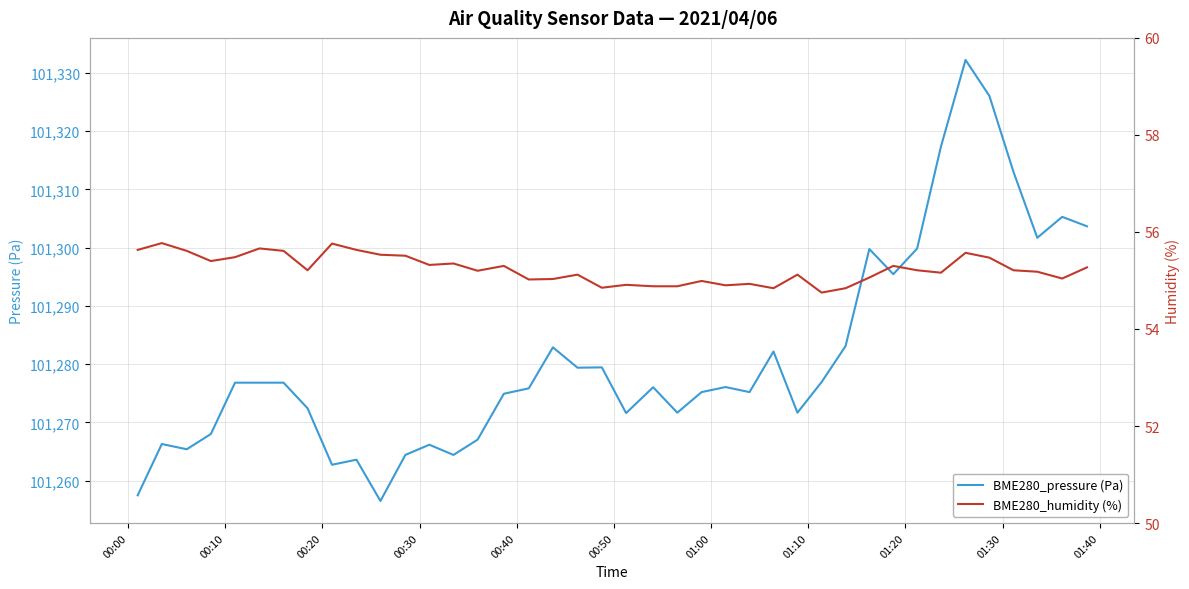

What is the highest value of the BME280_pressure (Pa) series?

101332.2